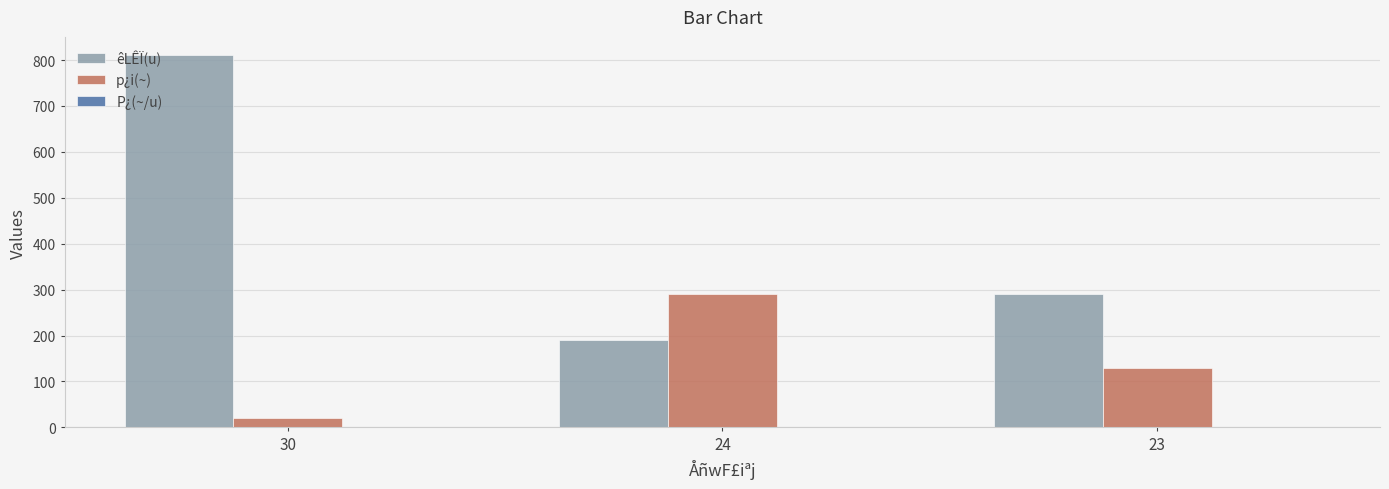

The êLÊÏ(u) series shows 810.0 at 30. True or false?

True